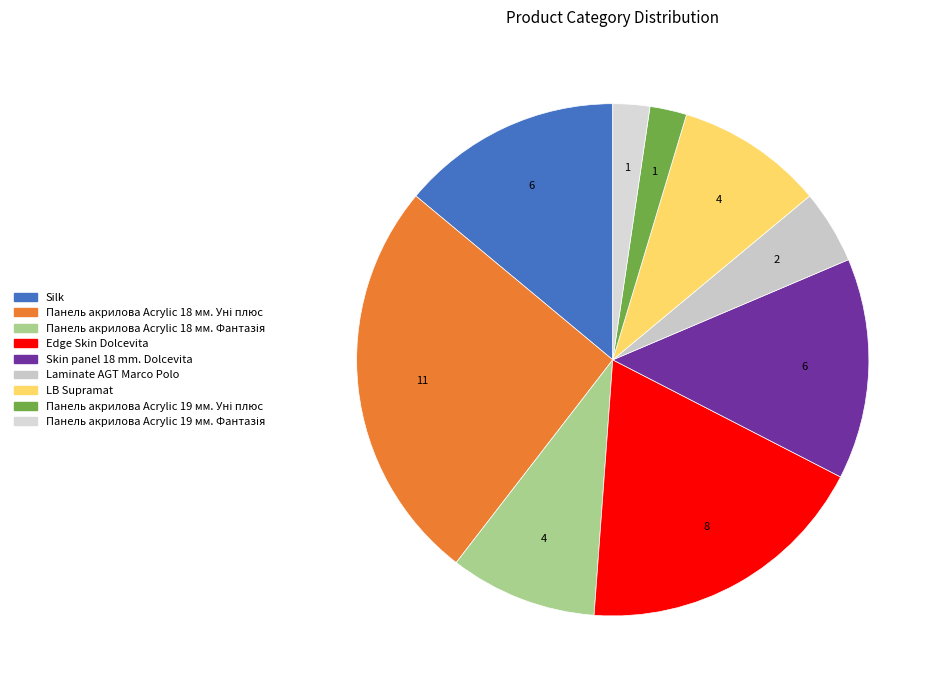

How many slices are in this pie chart?

9